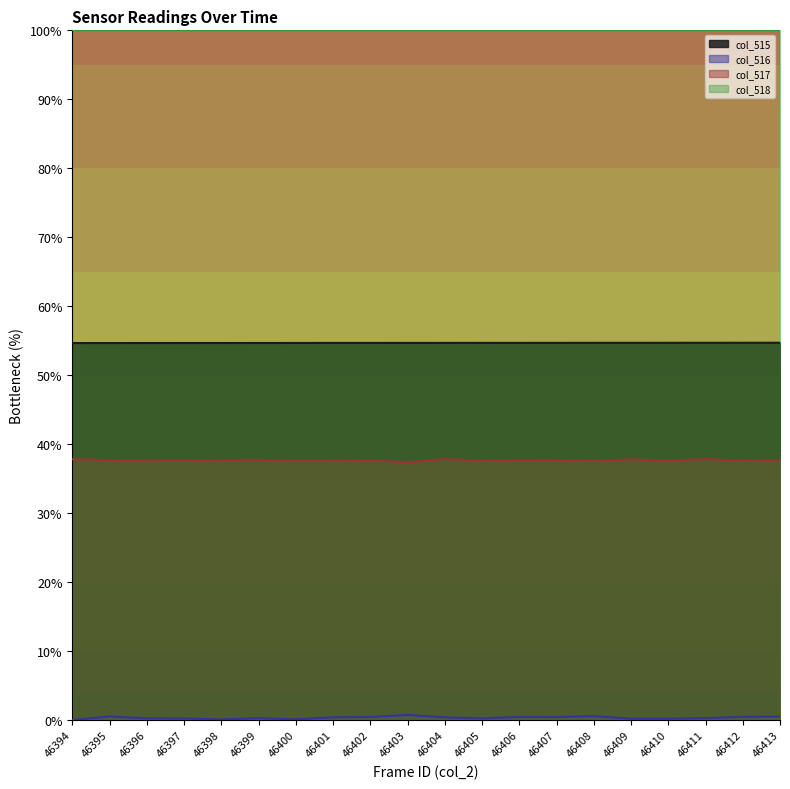

True or false: col_515 has more than 0 points higher than both neighbors.

False